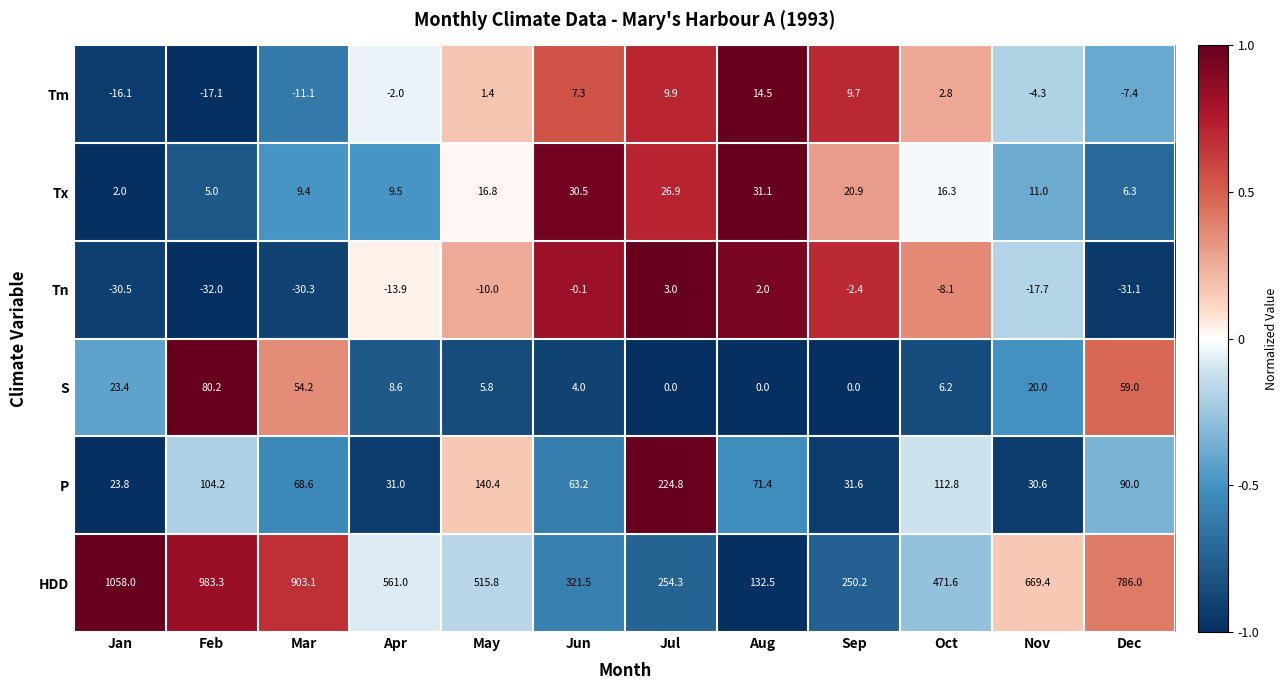

What is the difference between the highest and lowest values at Jun?

321.6